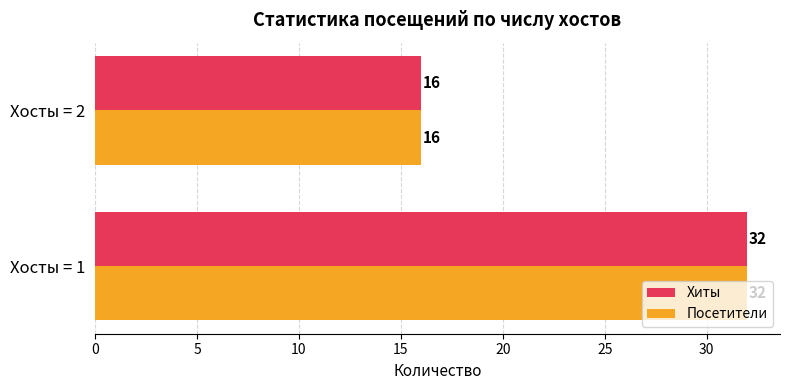

What is the highest value of the Хиты series?

32